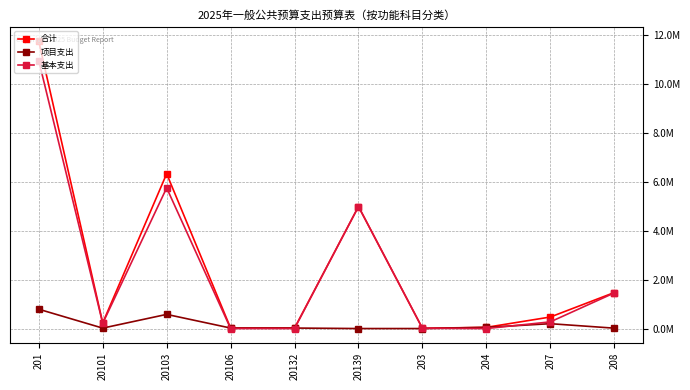

Reading left to right, transcribe all the data shown in this chart.

合计: 201=11743622.3	20101=229972.0	20103=6330326.3	20106=20000.0	20132=20000.0	20139=4989800.0	203=10000.0	204=49200.0	207=471111.9	208=1471600.2
项目支出: 201=789804.3	20101=17345.0	20103=578935.3	20106=20000.0	20132=20000.0	20139=0.0	203=0.0	204=49200.0	207=198503.9	208=15380.0
基本支出: 201=10953818.0	20101=212627.0	20103=5751391.0	20106=0.0	20132=0.0	20139=4989800.0	203=10000.0	204=0.0	207=272608.0	208=1456220.2